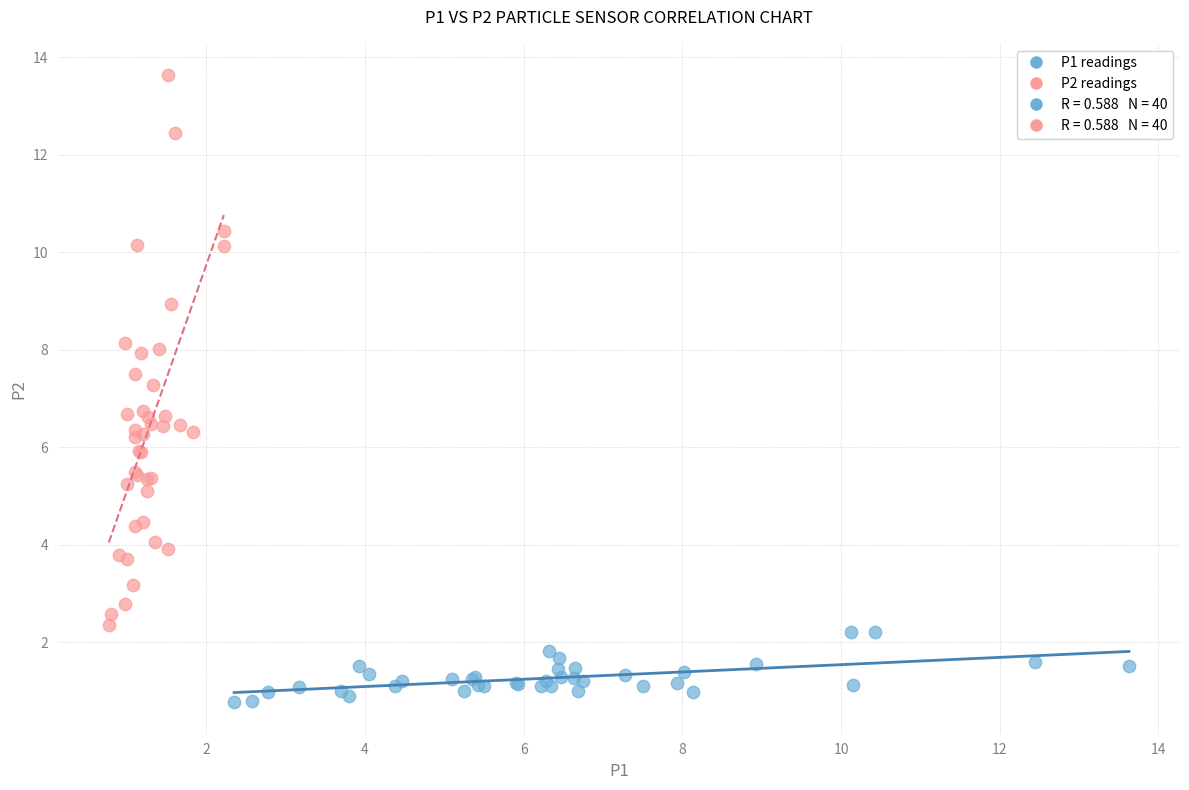

Which series reaches the maximum Y coordinate?

P2 readings